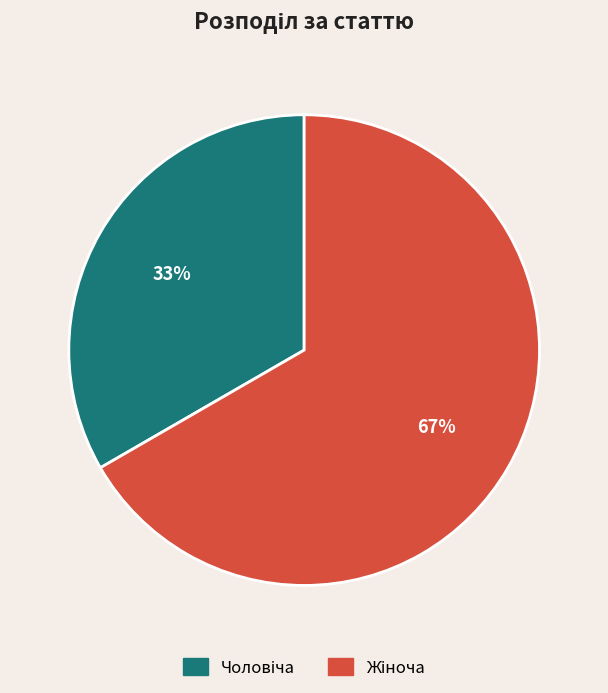

Does any single category account for the majority?

Yes